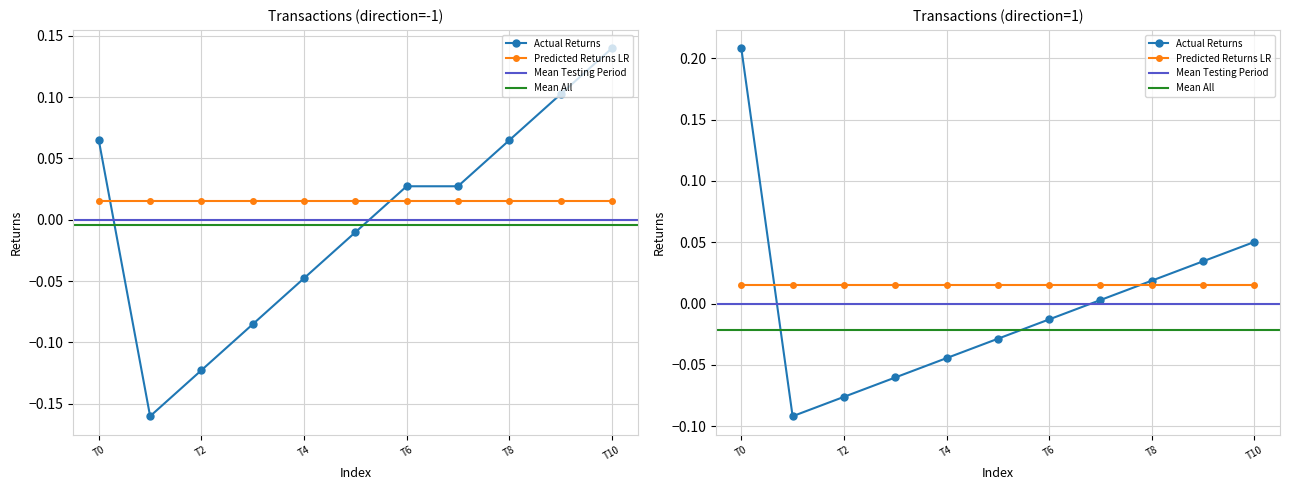

True or false: io_index (direction=1) has more than 1 interior local peaks.

False